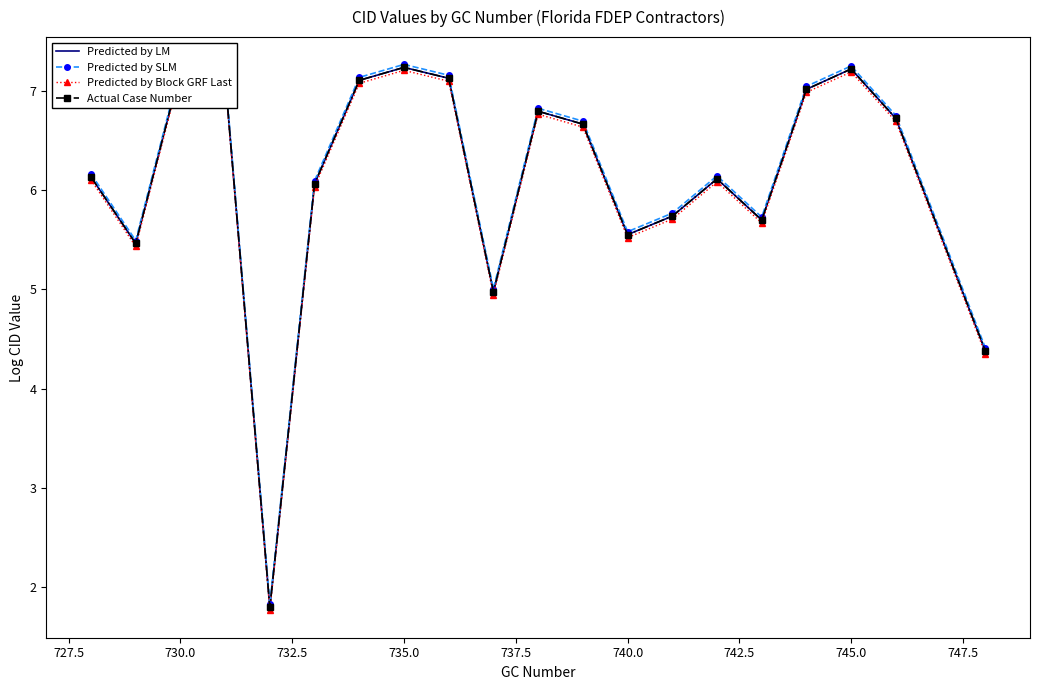

In Predicted by LM, how many points are lower than both neighbors (excluding endpoints)?

5